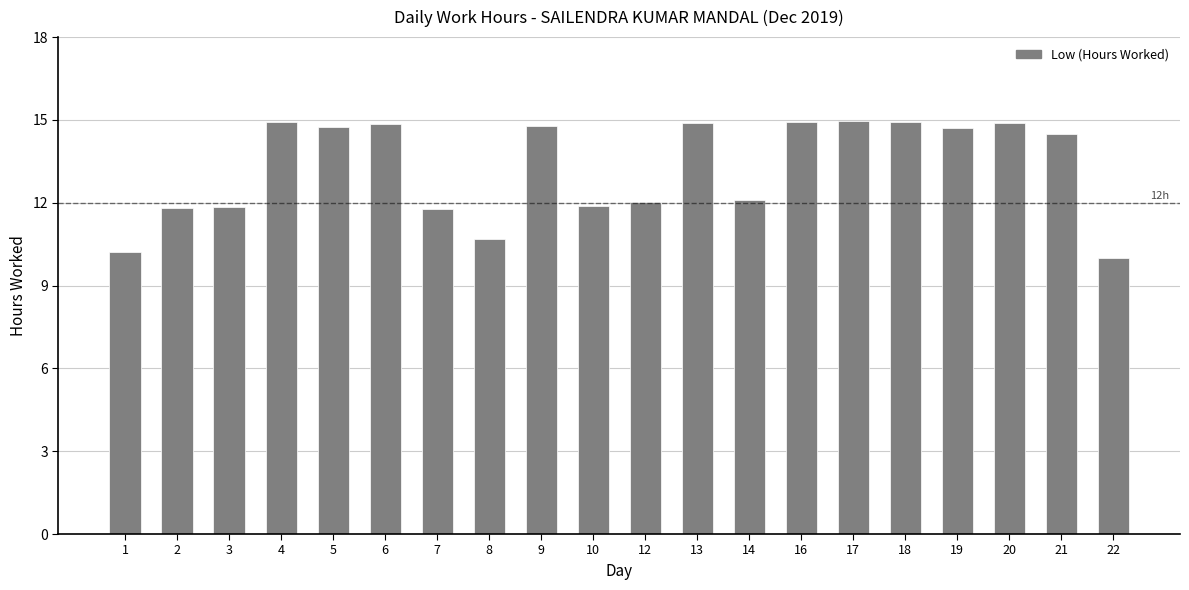

True or false: the data shows 14.9 at 16.

True